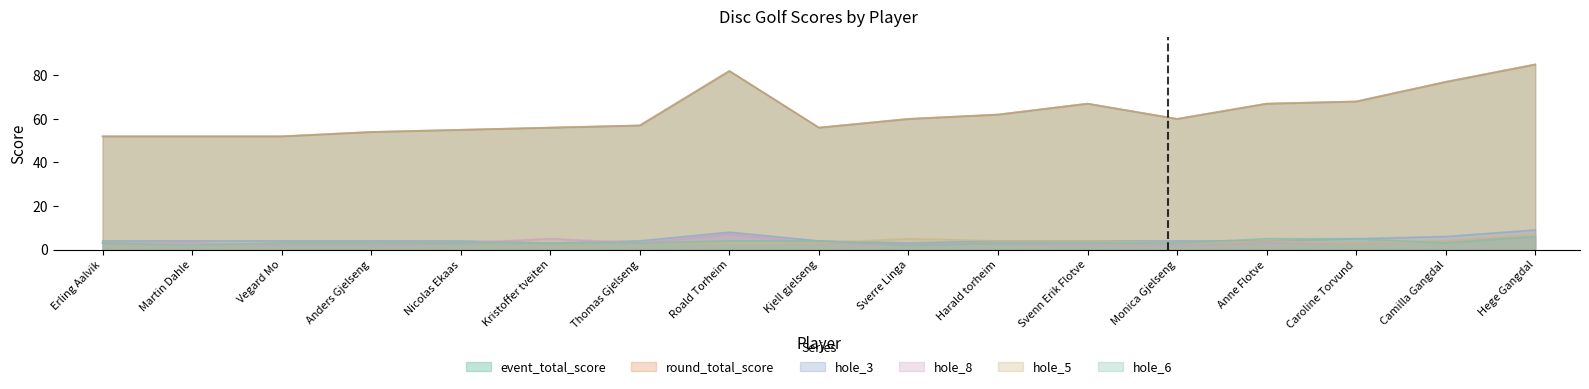

True or false: hole_5 has more than 0 points higher than both neighbors.

True